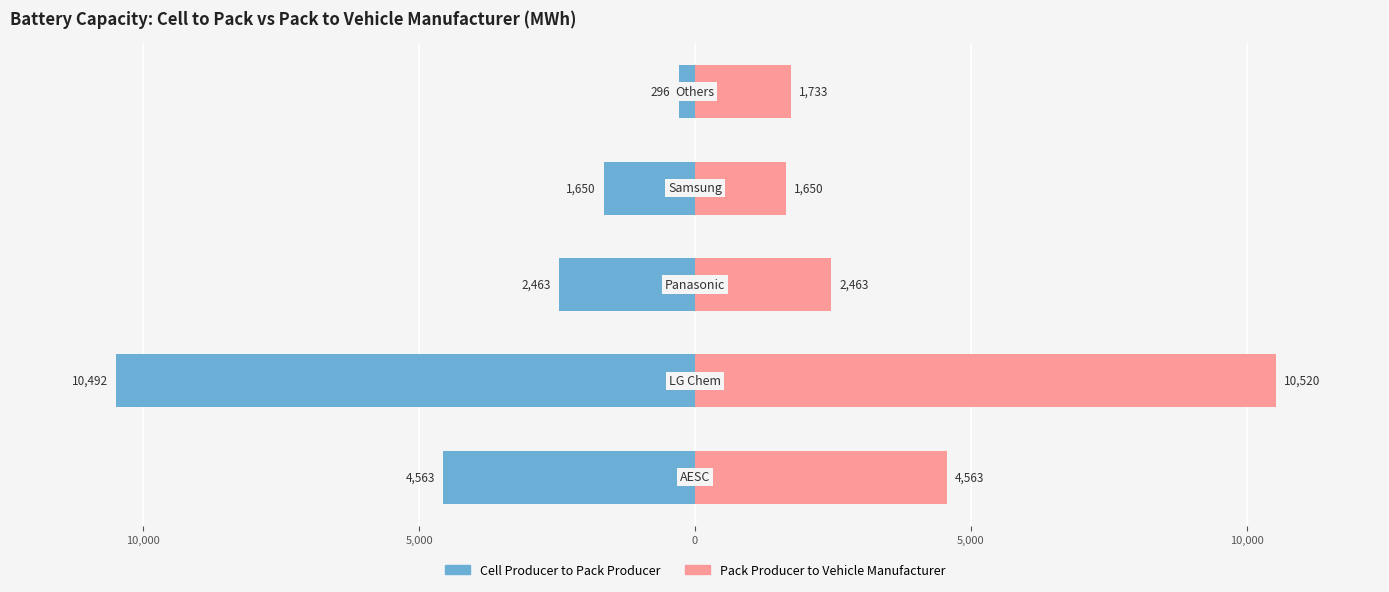

Does the chart contain any negative values?

Yes